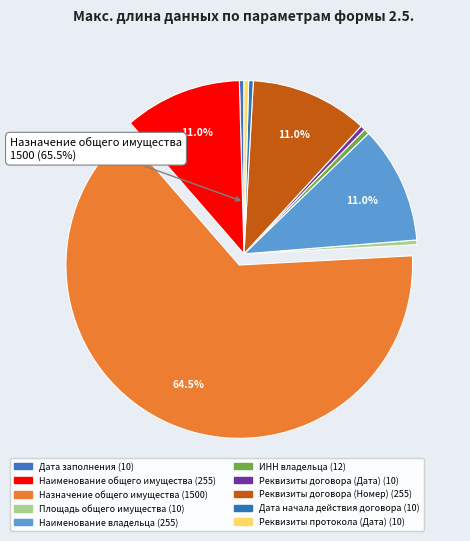

To the nearest percent, what is the difference between the Реквизиты протокола (Дата) and Наименование владельца slice percentages?

11%